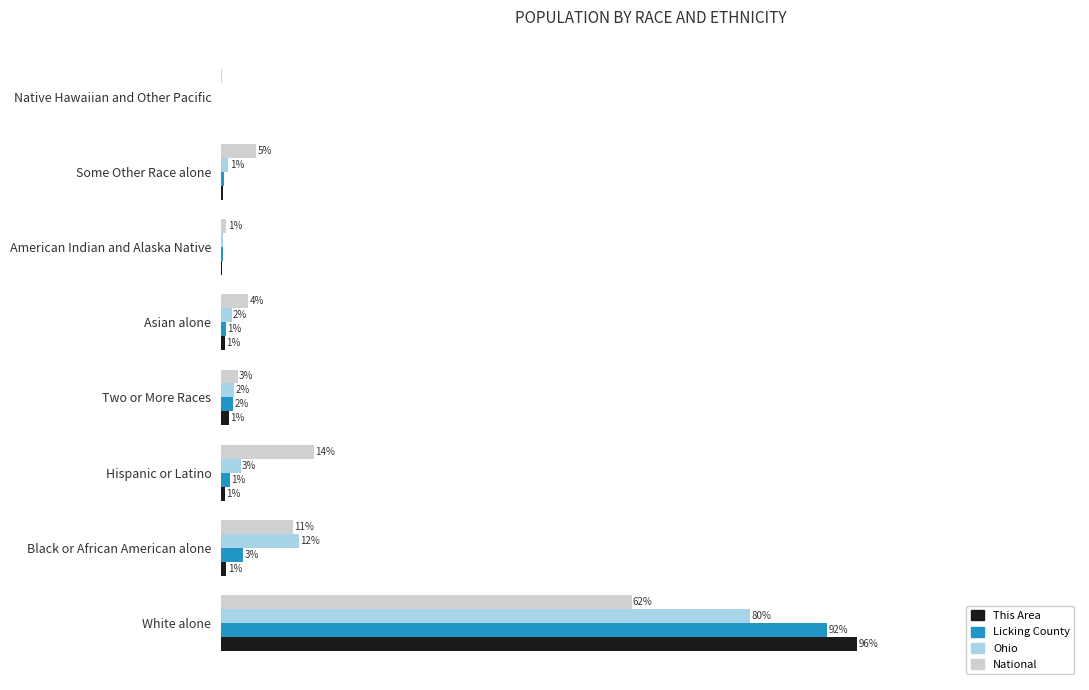

Which series has the largest total across all categories?

Licking County